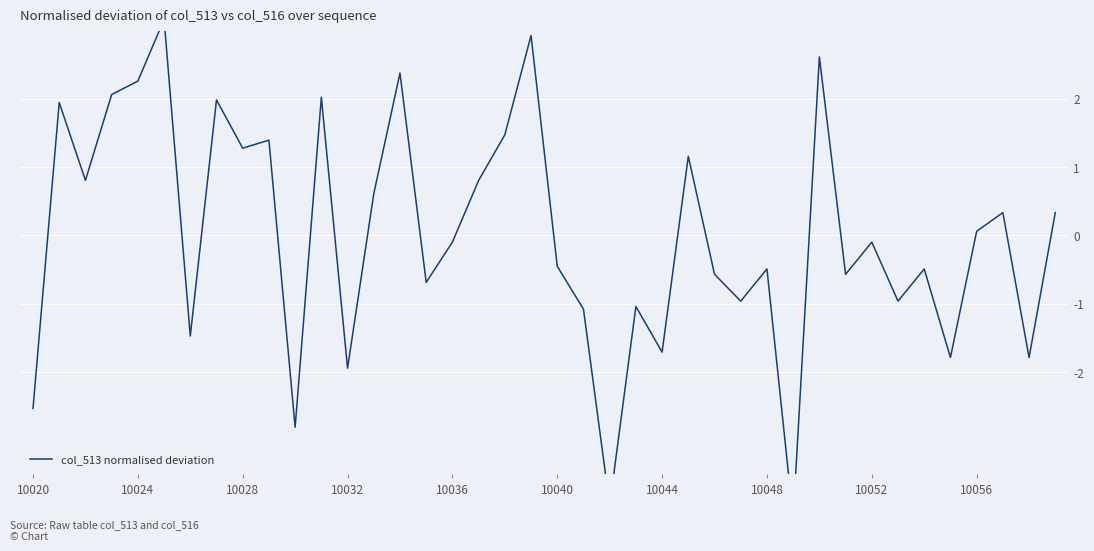

At which label is the value closest to 0?

10056